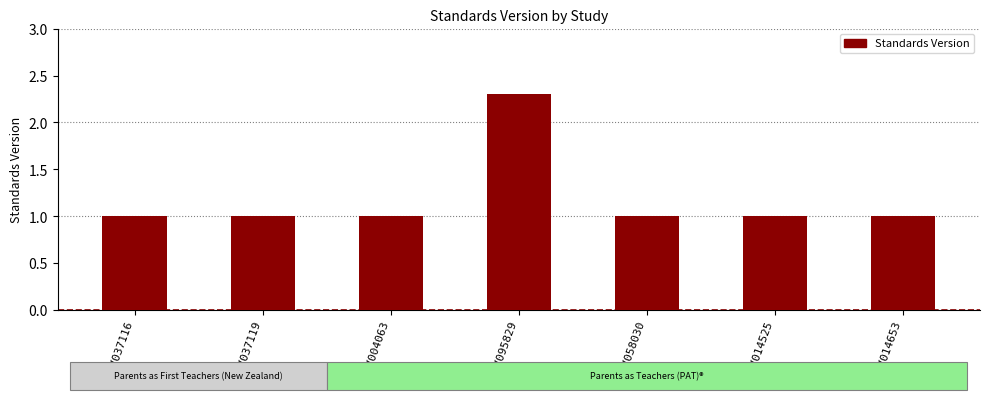

What is the label of the 6th bar from the right?

WWHV037119